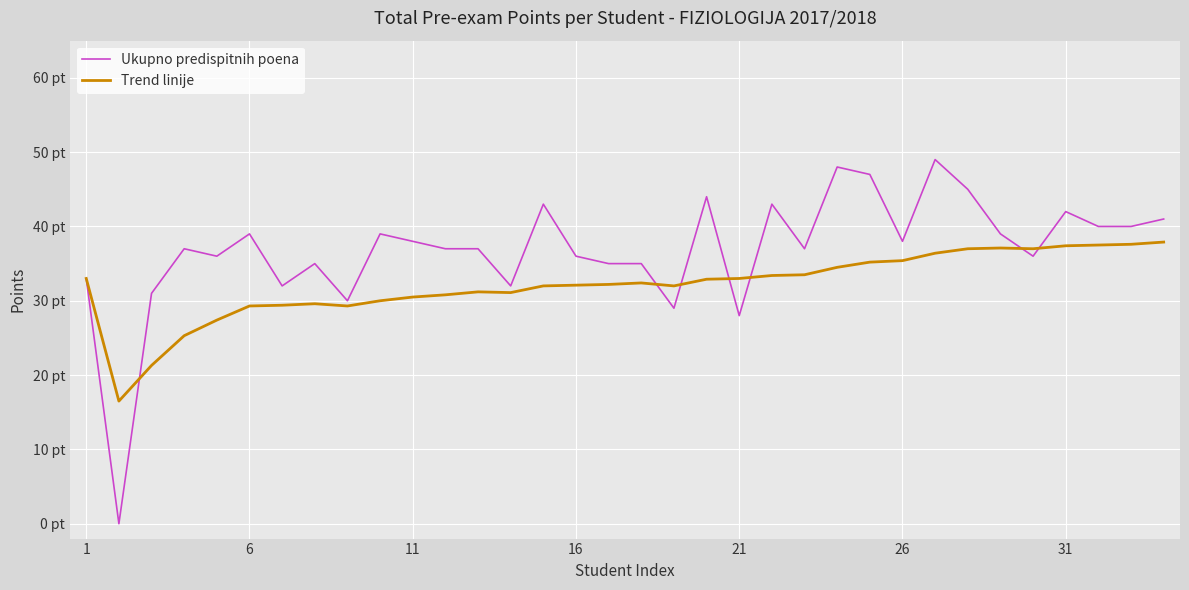

What are all the series names shown in the legend?

Ukupno predispitnih poena, Trend linije